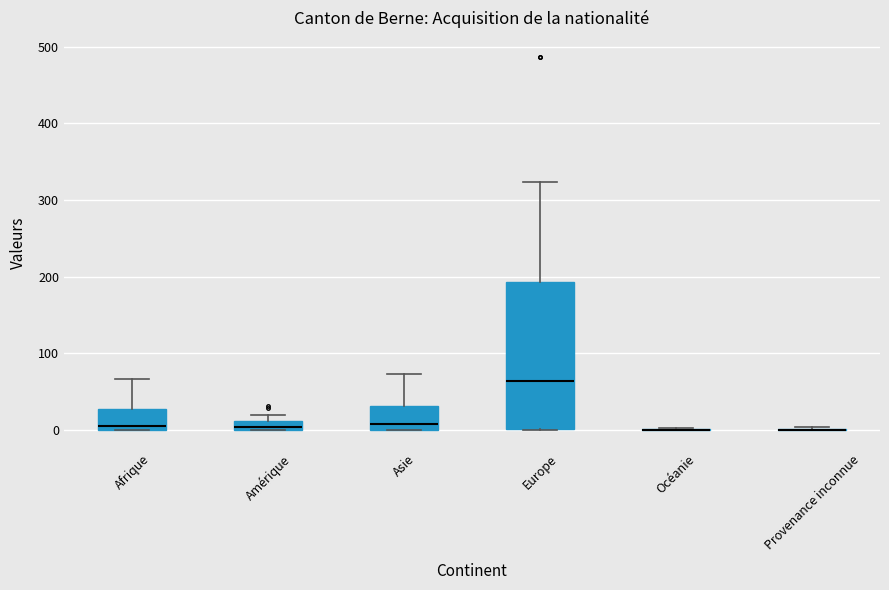

Comparing the boxes themselves (not the whiskers), which one is the tallest?

Europe